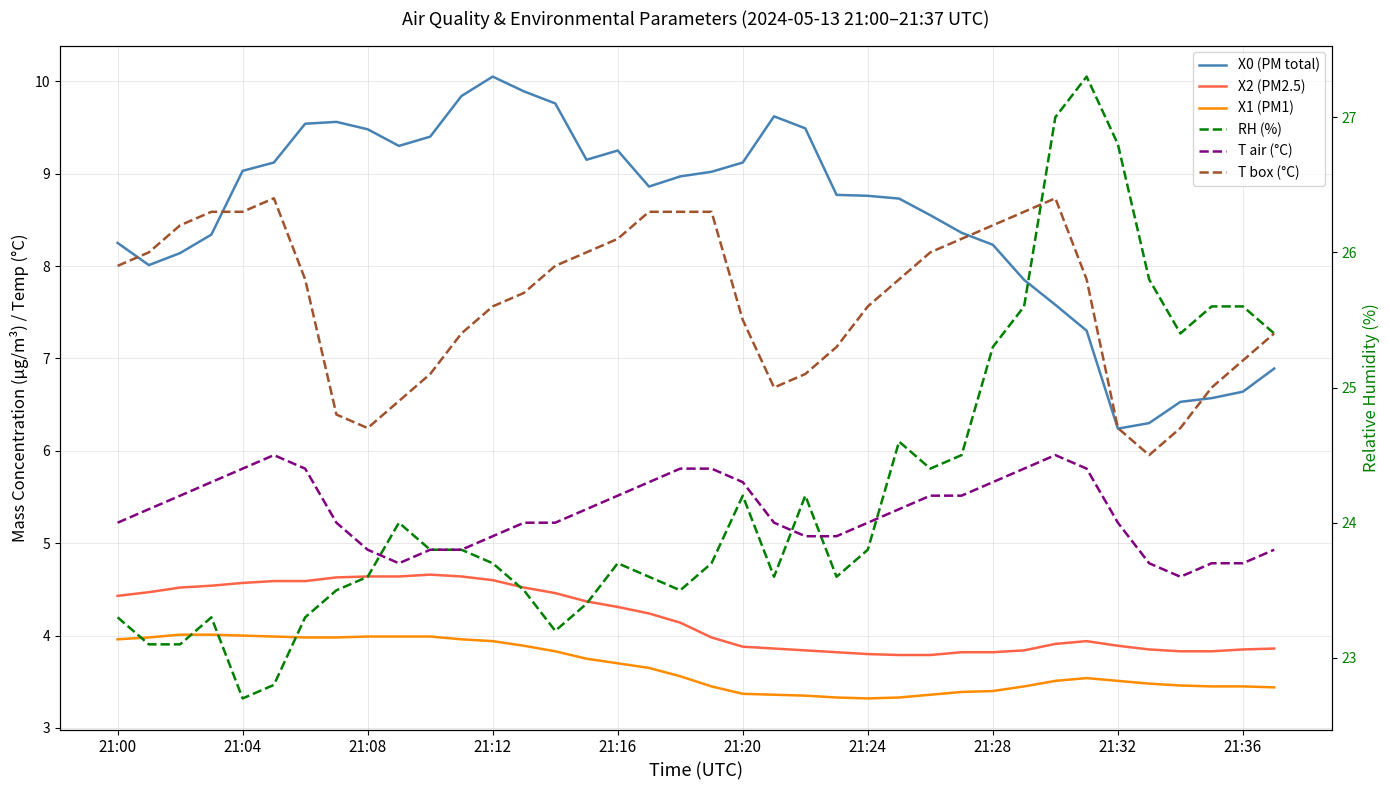

Rank the series at 21:04 from highest to lowest value.

T box (°C), T air (°C), RH (%), X0 (PM total), X2 (PM2.5), X1 (PM1)